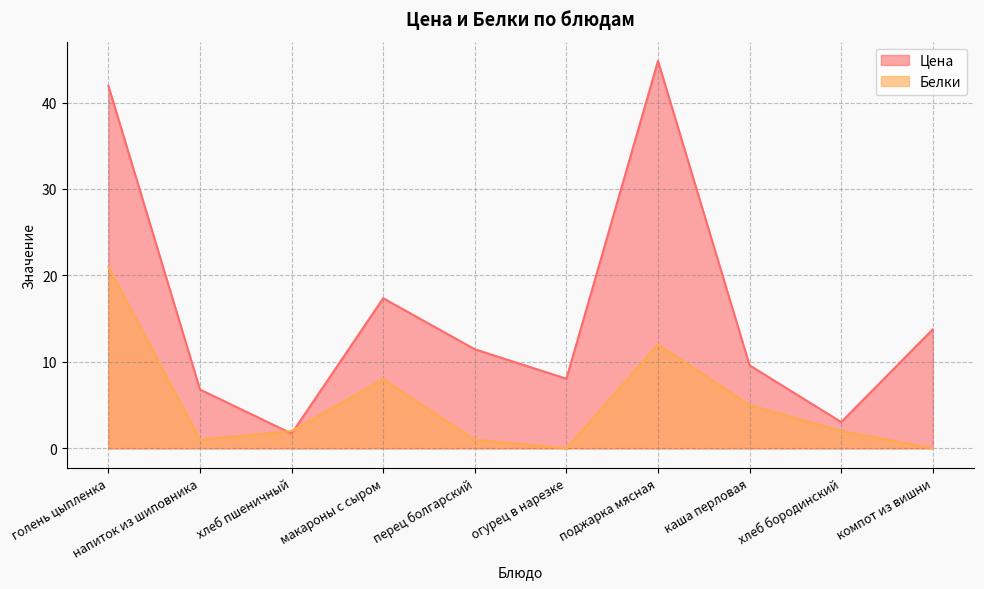

What is the total value across all series at огурец в нарезке?

8.1